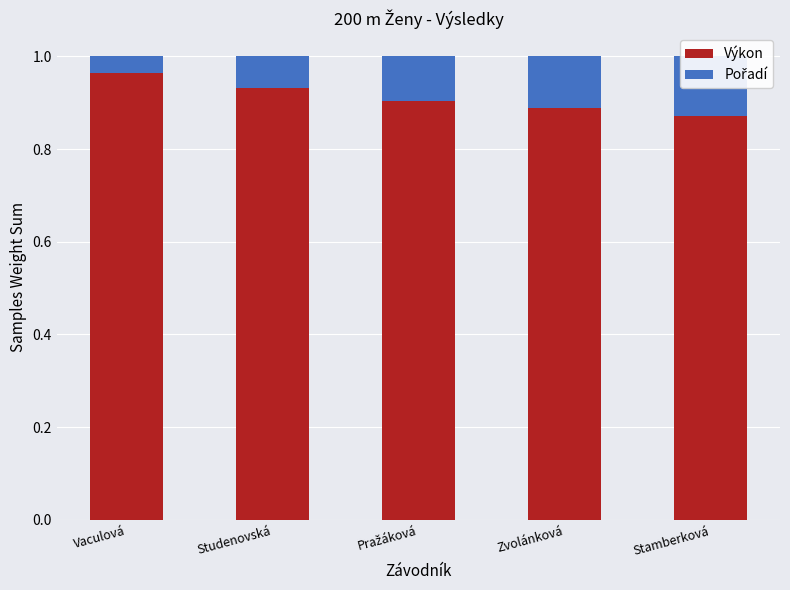

What is the difference between the maximum and minimum values in the Pořadí series?

0.1